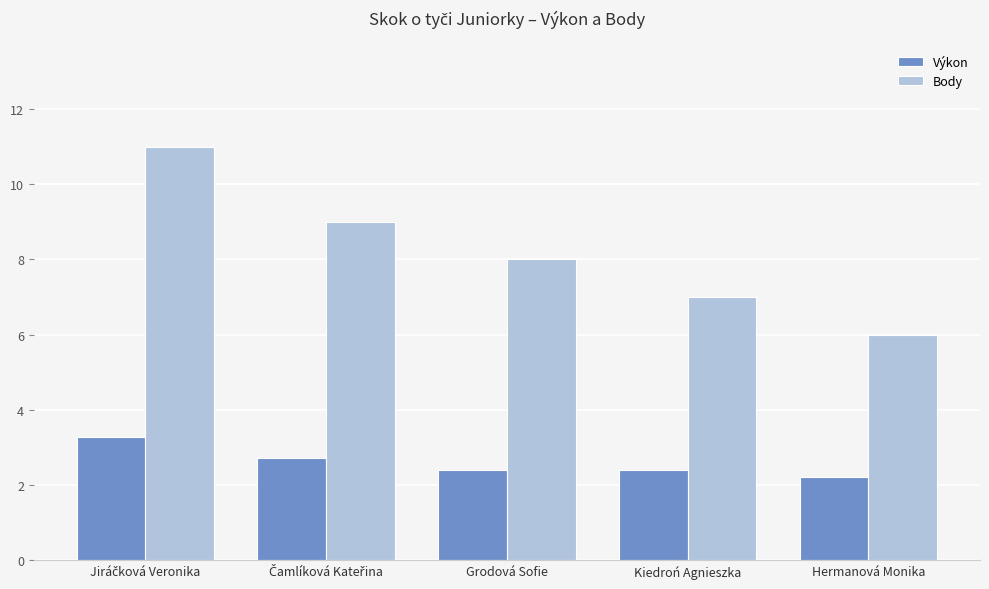

Reading left to right, what are all the values shown in this chart?

Výkon: 3.3	2.7	2.4	2.4	2.2
Body: 11.0	9.0	8.0	7.0	6.0